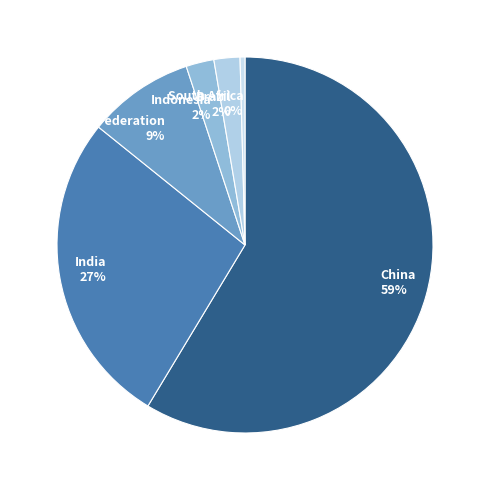

Between India and Brazil, which is larger?

India